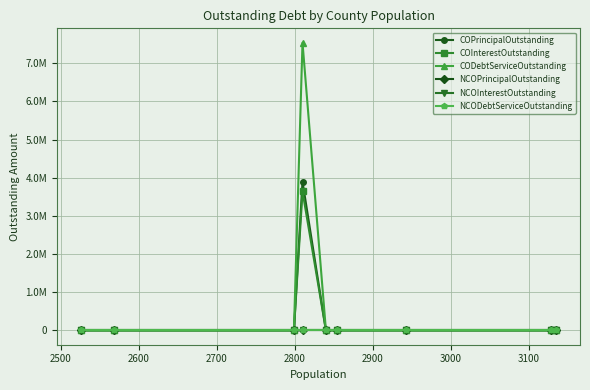

How many series are shown in this chart?

6